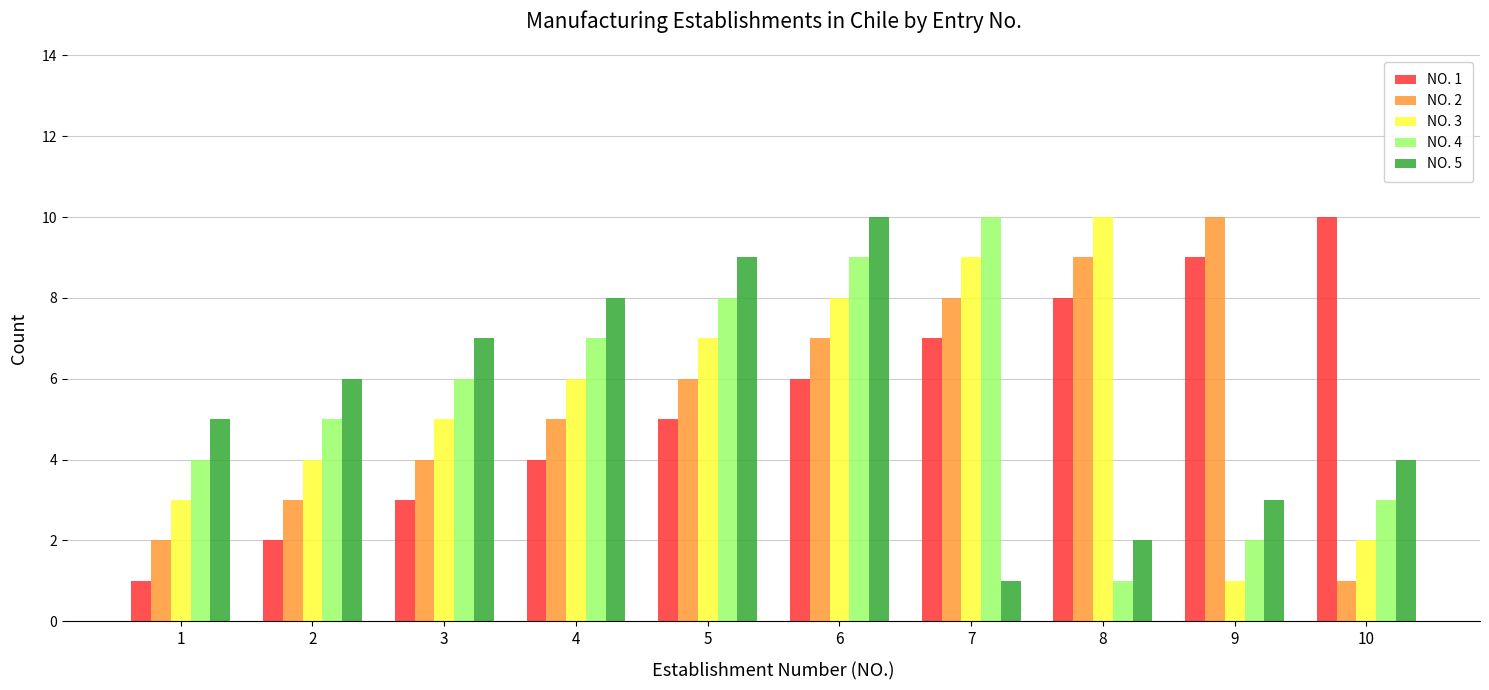

What is the highest value of the NO. 5 series?

10